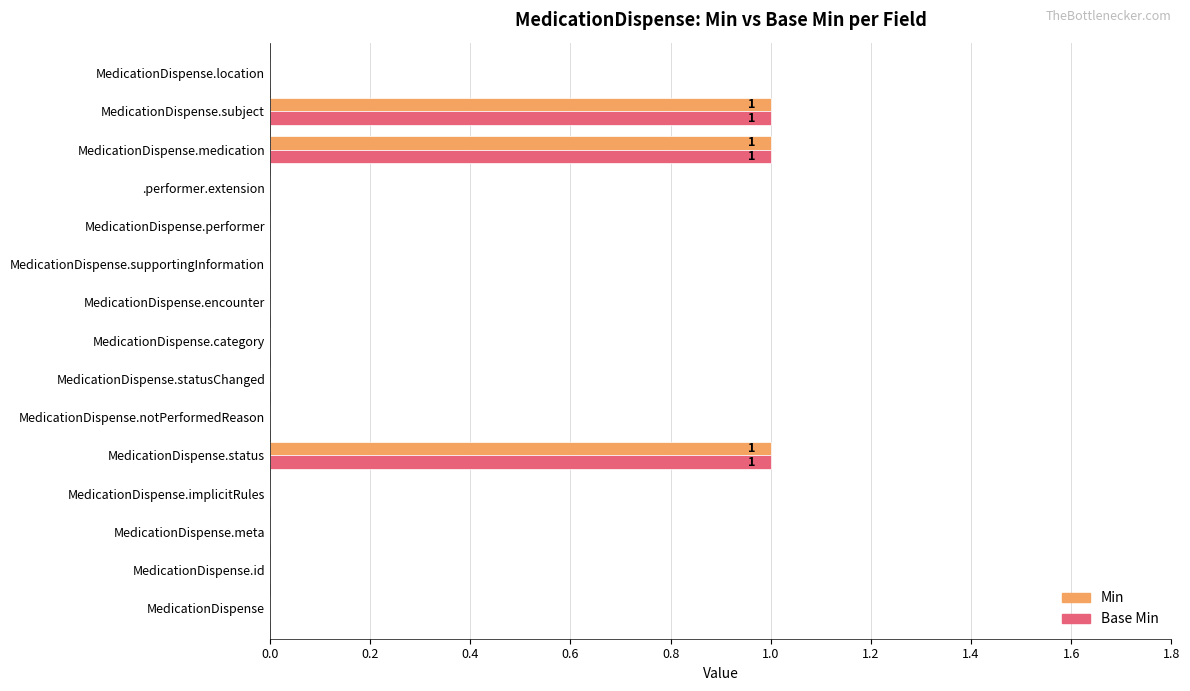

Is it true that Min equals 0 at MedicationDispense.notPerformedReason?

True